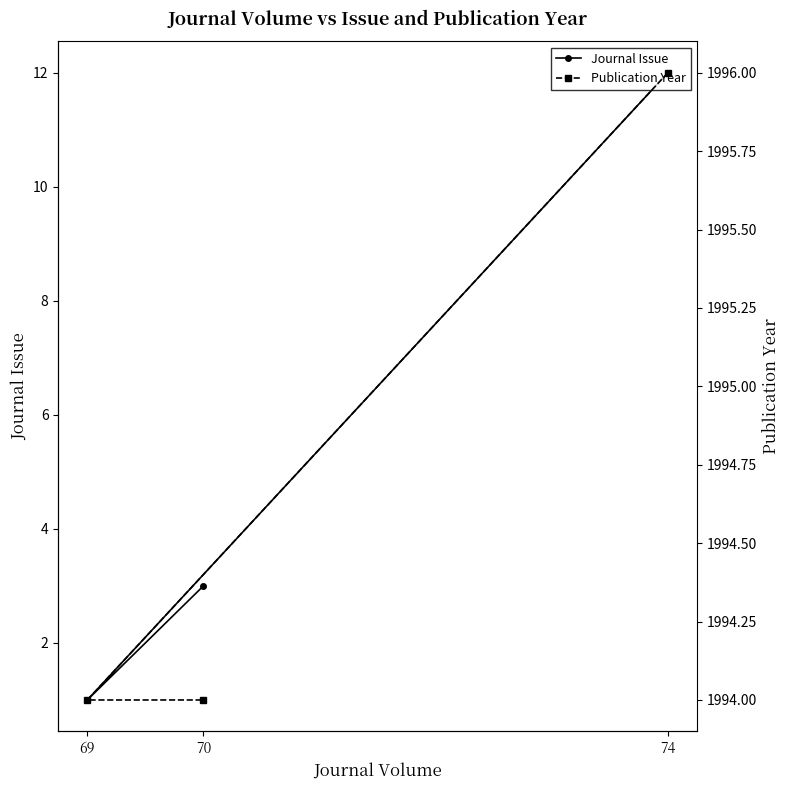

The Journal Issue series shows 4 at 70. True or false?

False